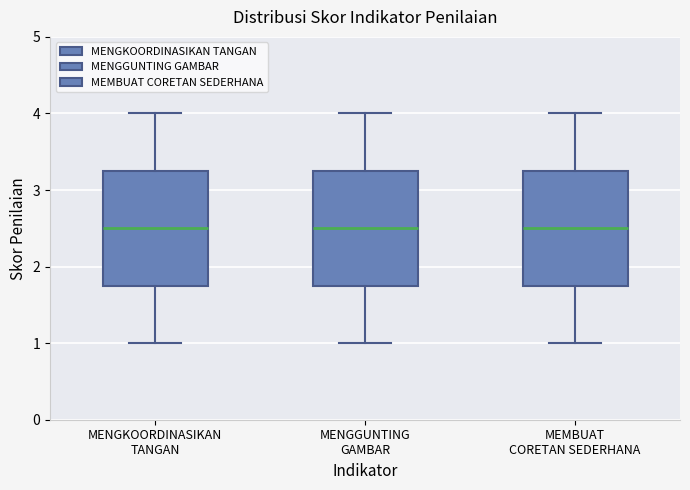

Where is the lower edge of the box for MEMBUAT CORETAN SEDERHANA on the y-axis? The values are not printed on the chart, so give them approximately, as read against the axis.

1.8